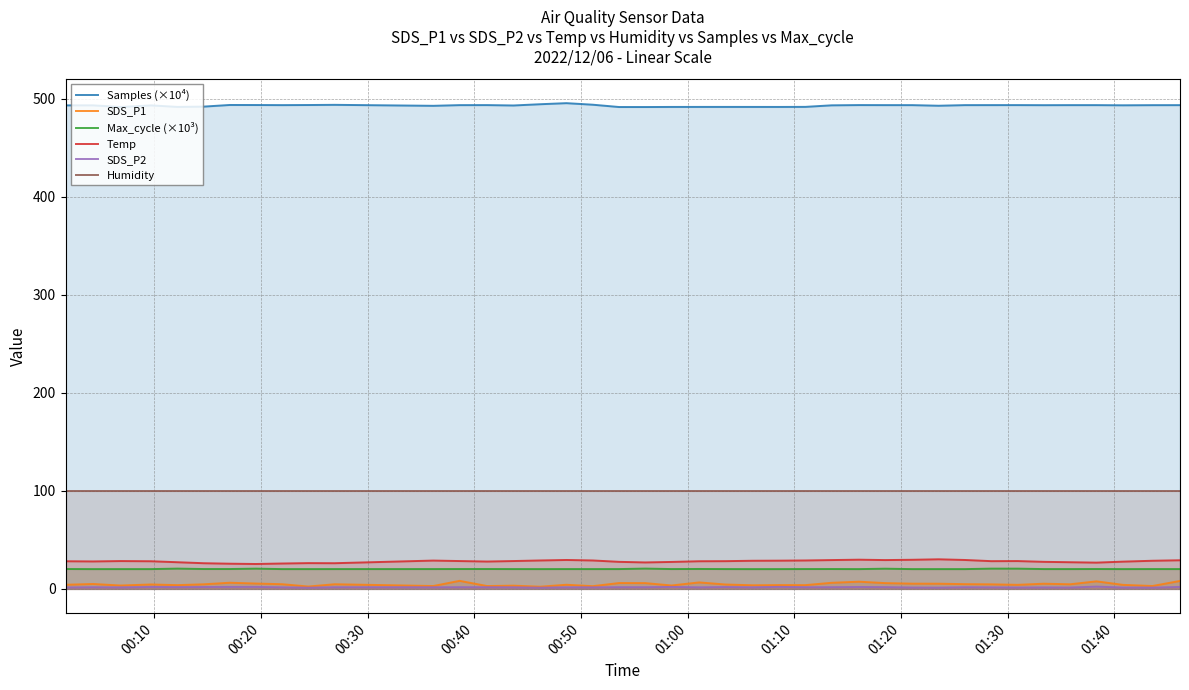

What is the difference between the maximum and minimum values in the Temp series?

4.8